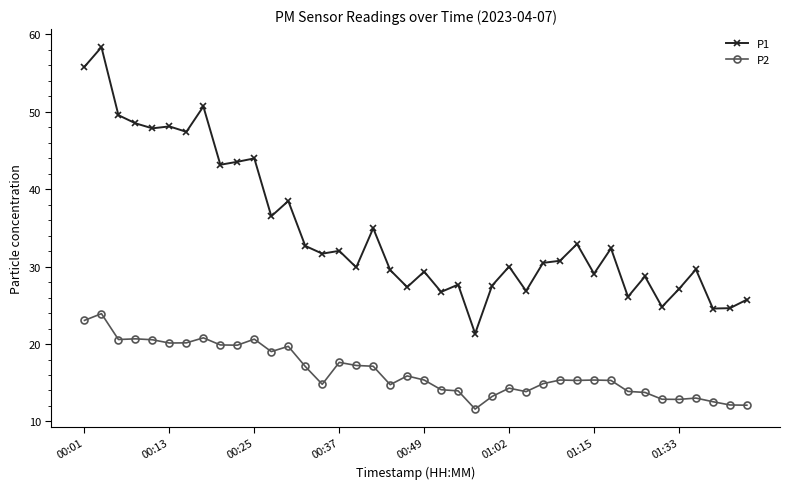

True or false: P1 and P2 intersect in this chart.

False